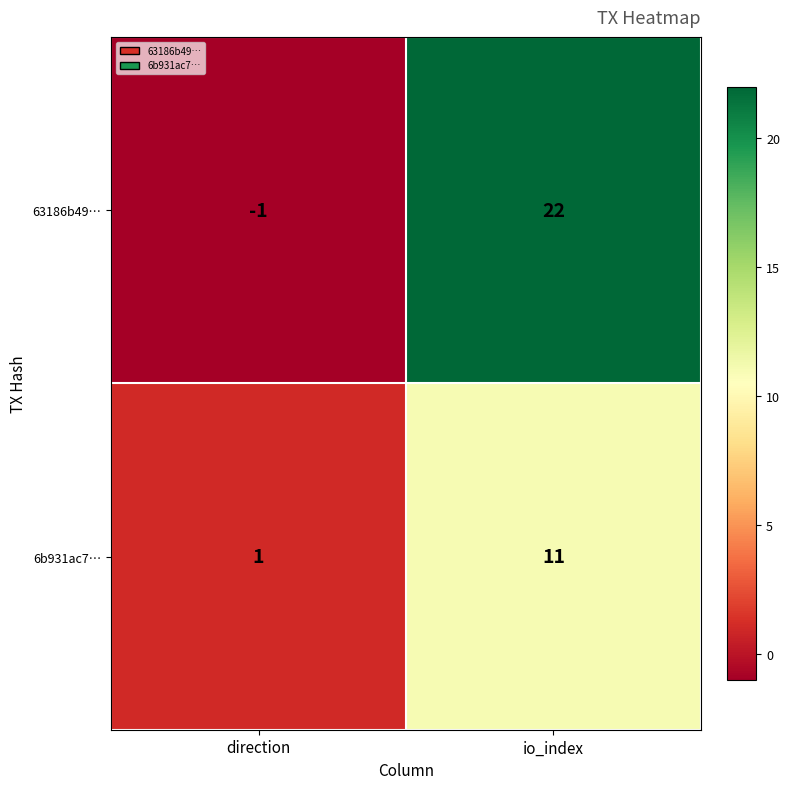

Reading right to left, transcribe all the data shown in this chart.

63186b49…: 22	-1
6b931ac7…: 11	1